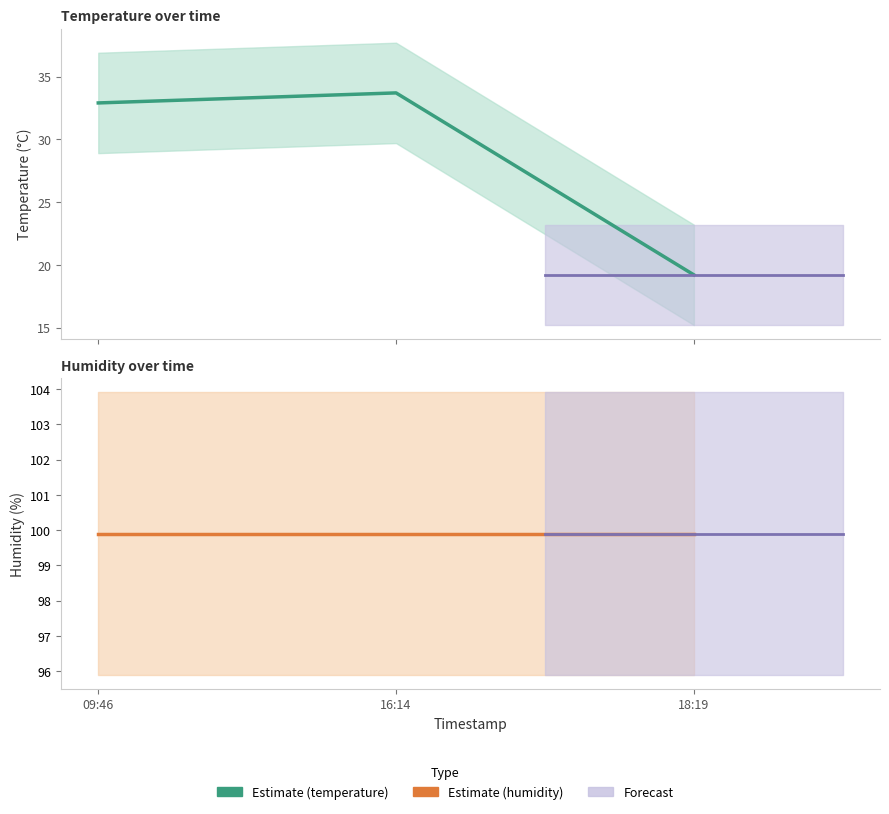

What is the average value?

28.6